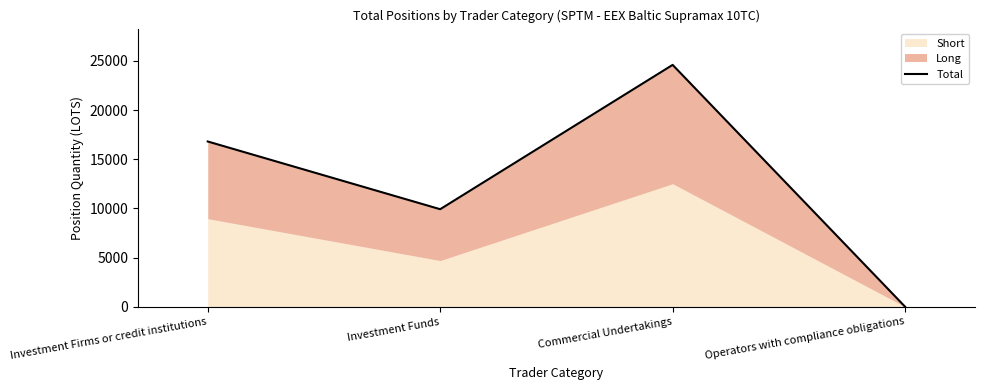

Rank the categories by value from lowest to highest.

Operators with compliance obligations, Investment Funds, Investment Firms or credit institutions, Commercial Undertakings